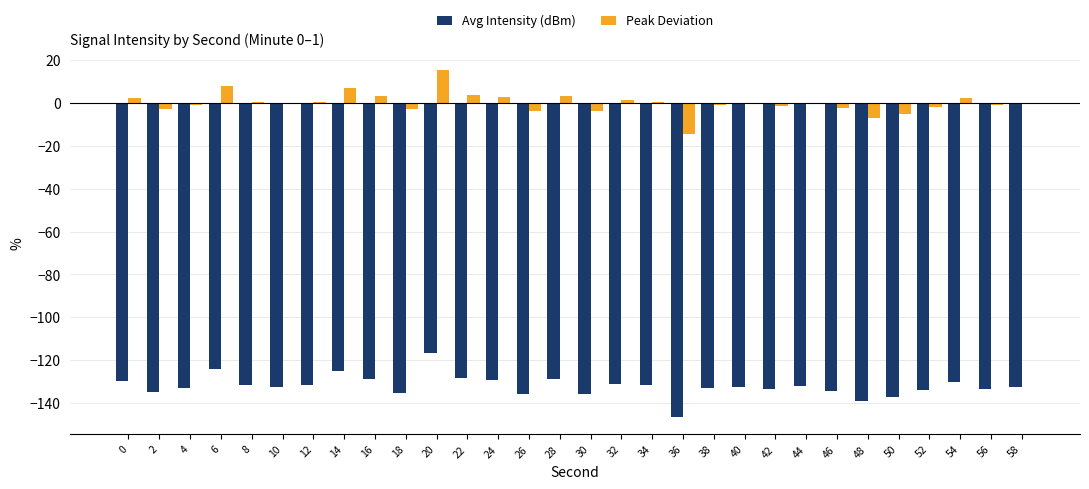

True or false: Avg Intensity (dBm) has a value of -245.0 at 36.

False